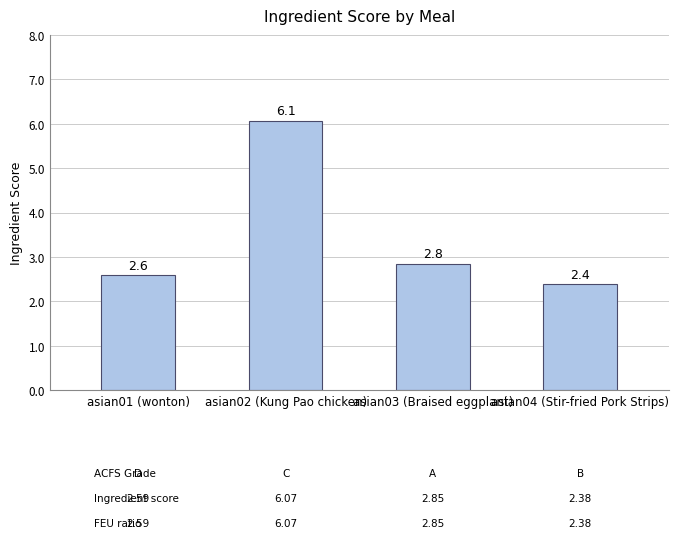

Reading left to right, transcribe all the data shown in this chart.

2.6	6.1	2.8	2.4